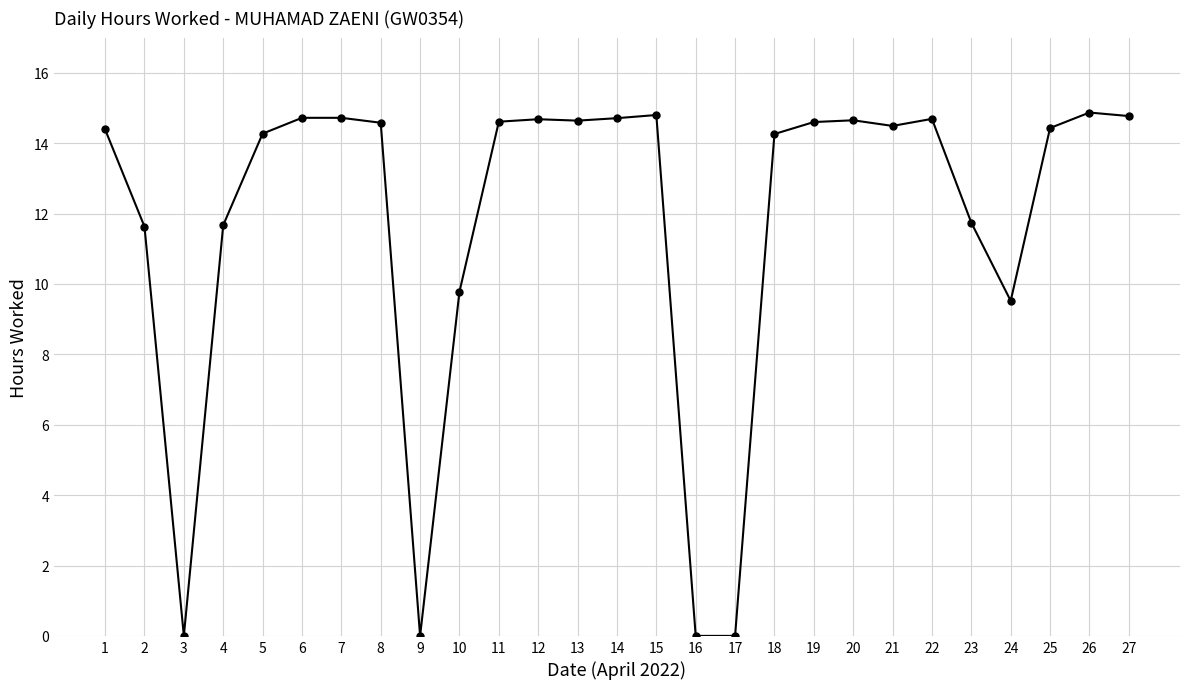

Where is the data nearest to the value 7?

24